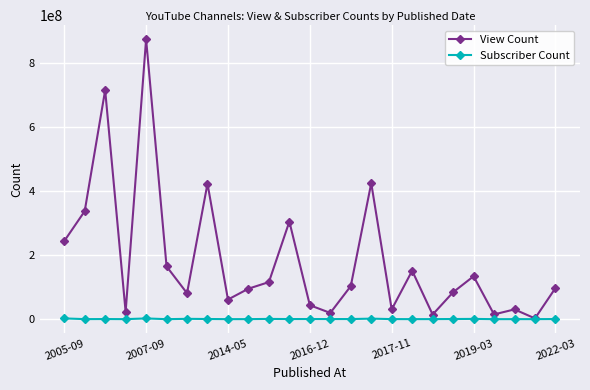

Which series has the widest spread of values?

View Count